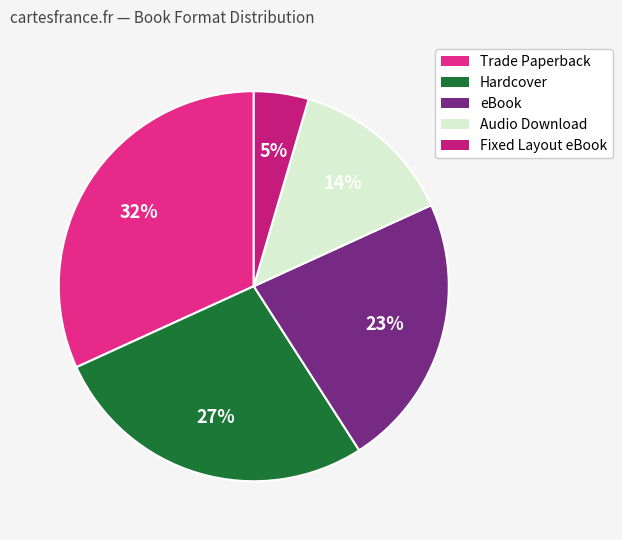

How many slices are in this pie chart?

5